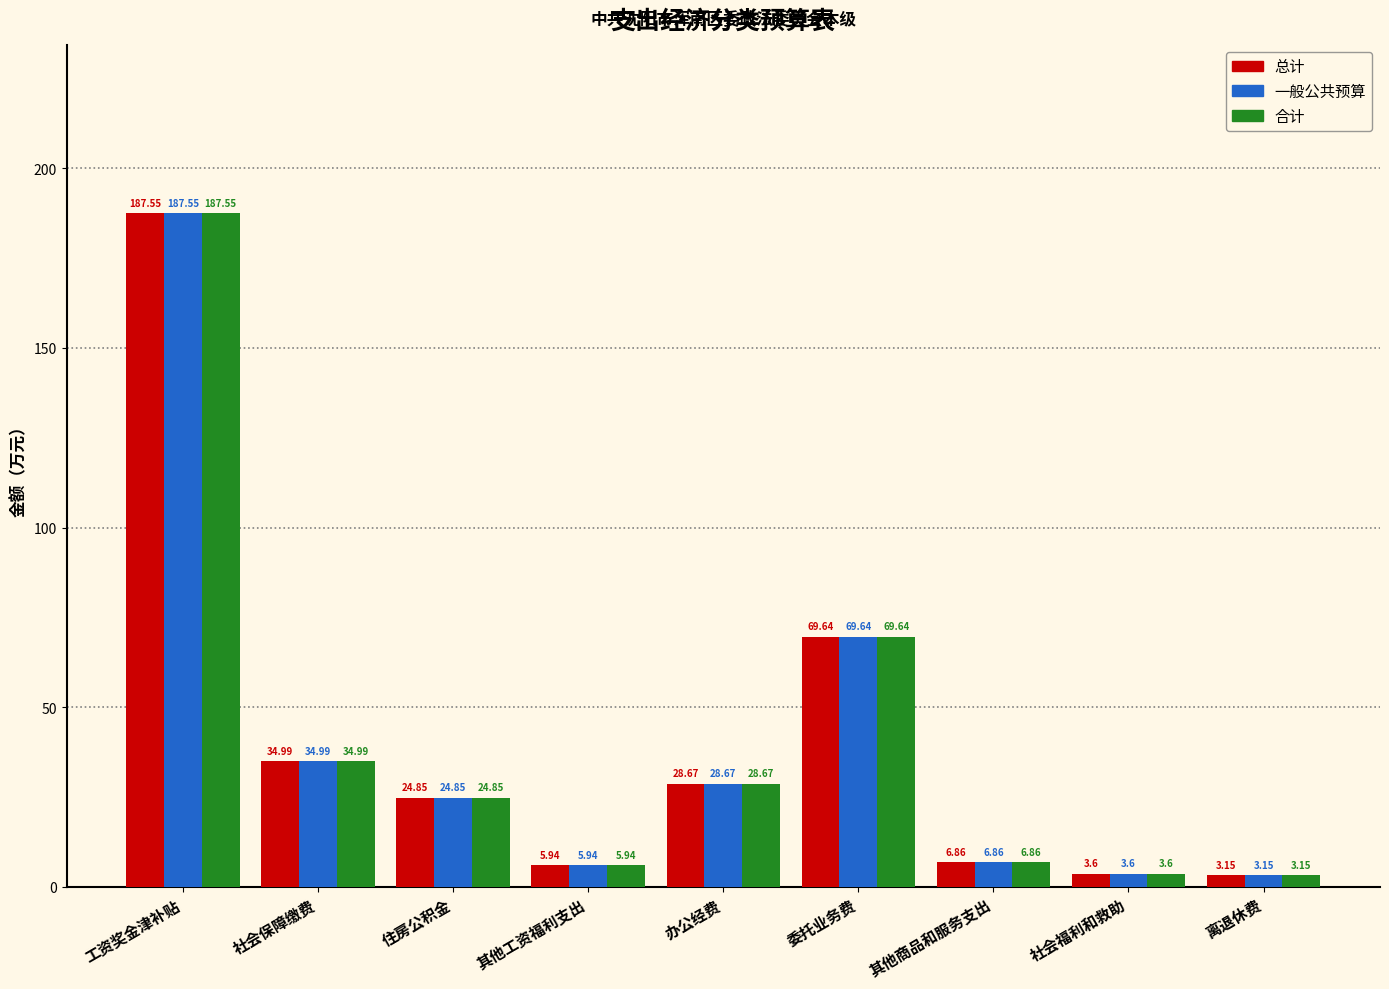

At which category is the sum across all series the highest?

工资奖金津补贴